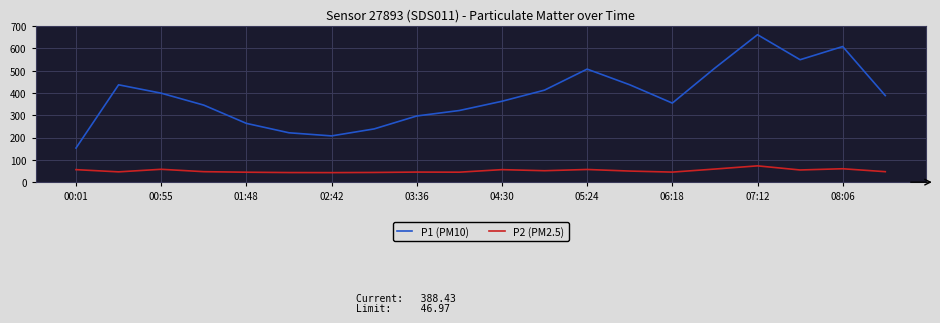

Which series has the largest range (max minus min)?

P1 (PM10)